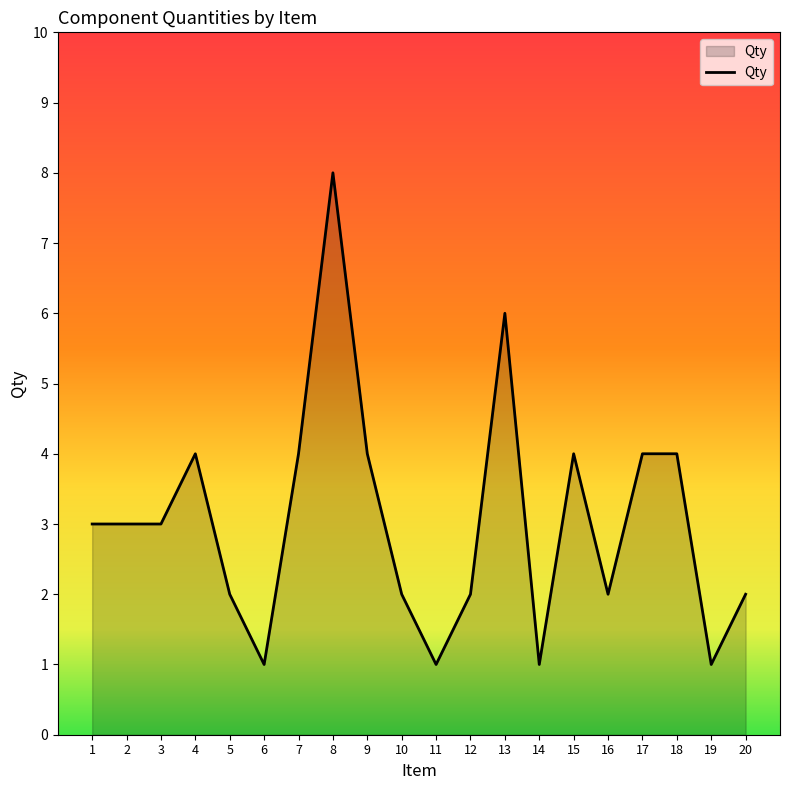

What is the change in value from 1 to 6?

-2